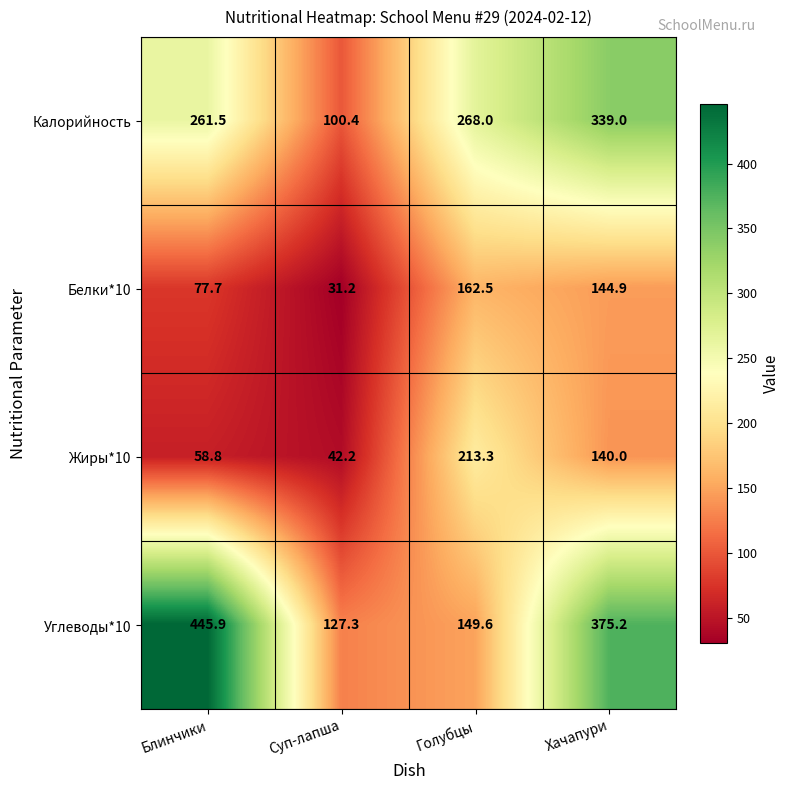

Rank the series by their maximum value, from lowest to highest.

Белки*10, Жиры*10, Калорийность, Углеводы*10